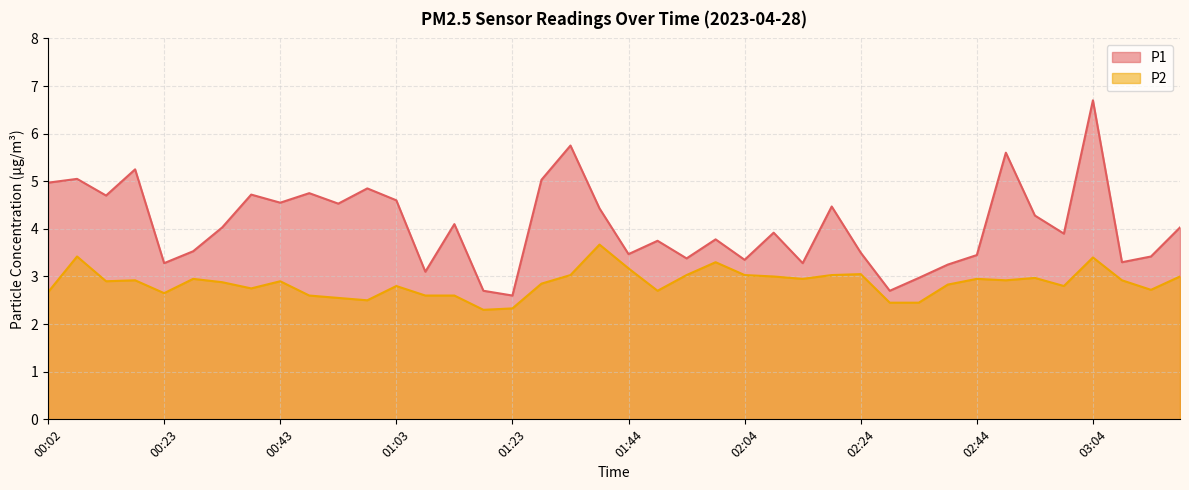

Rank the series by their average value, from lowest to highest.

P2, P1